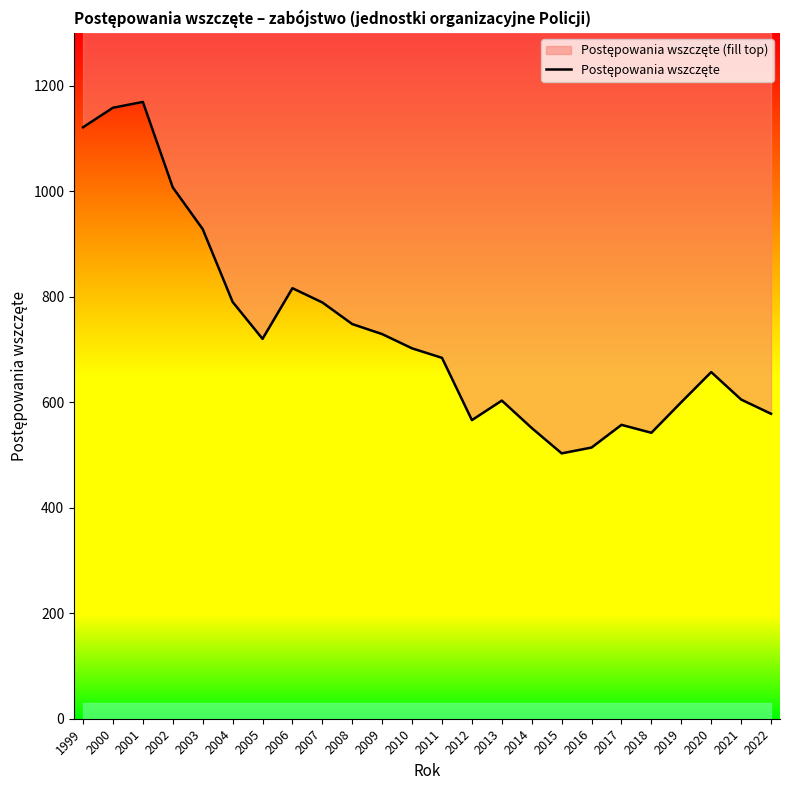

What is the difference between the second highest and second lowest values?

644